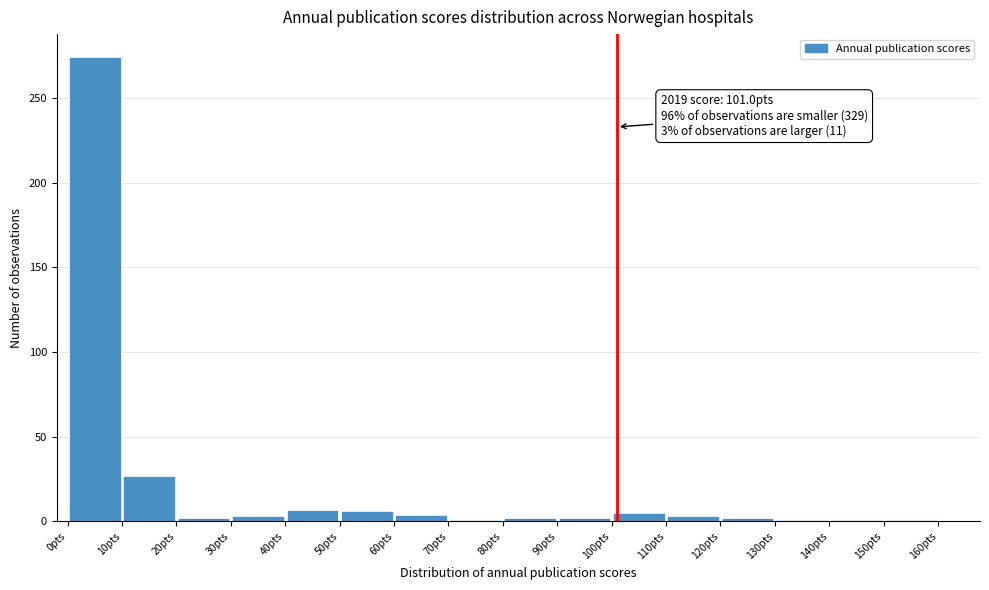

Over which range of the x-axis is the bar tallest?

0 to 10